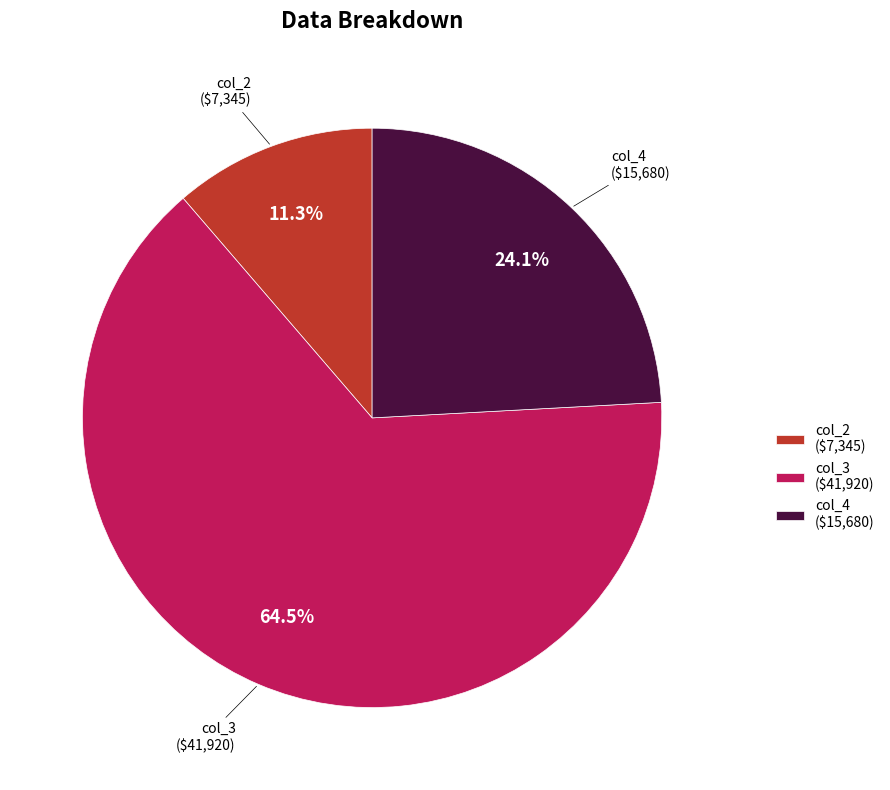

Is col_3 the majority of the pie?

Yes